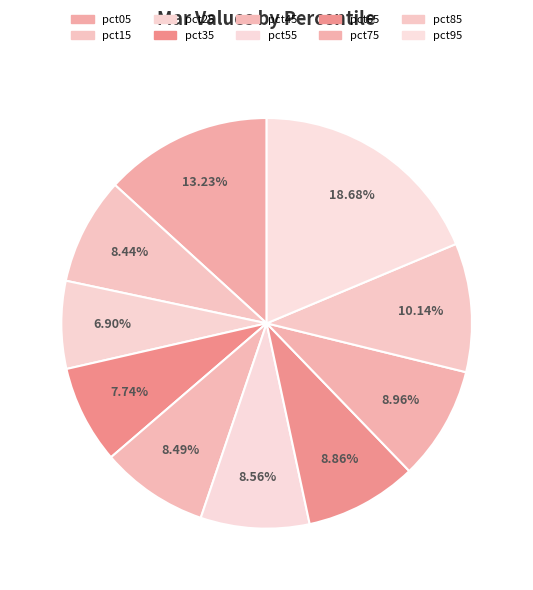

Which category has the smallest portion of the pie?

pct25